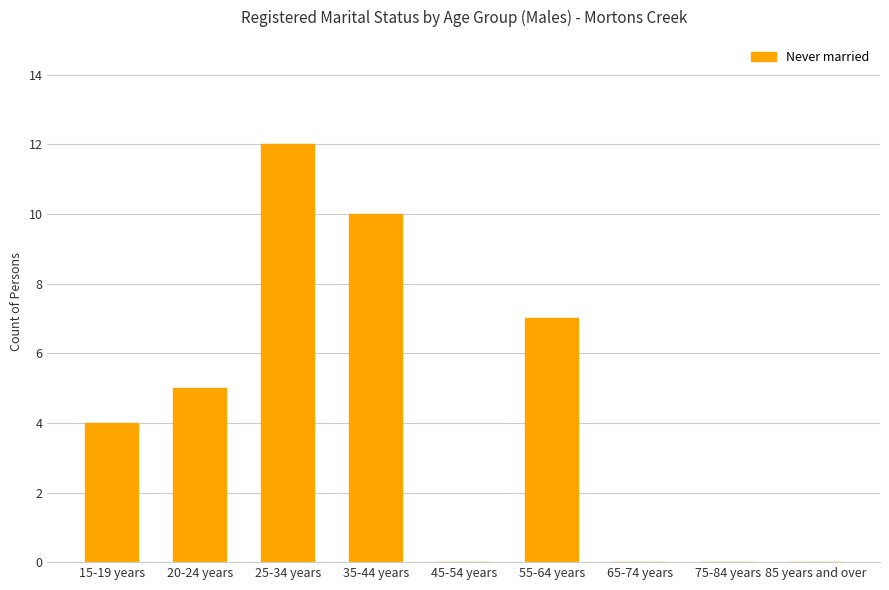

Which label corresponds to the largest value in the chart?

25-34 years